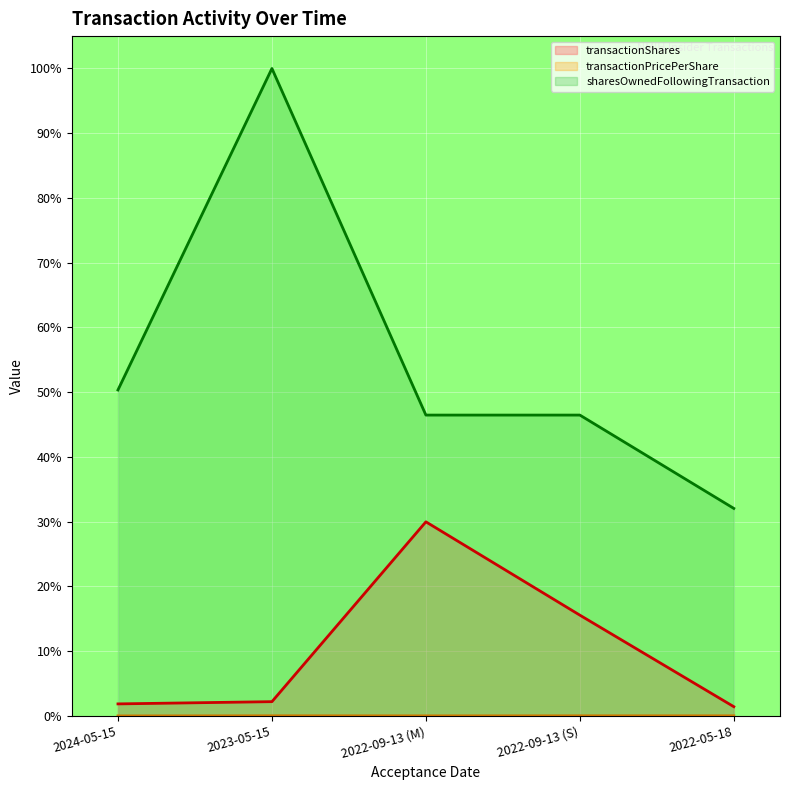

What is the label of the 4th point from the right?

2023-05-15